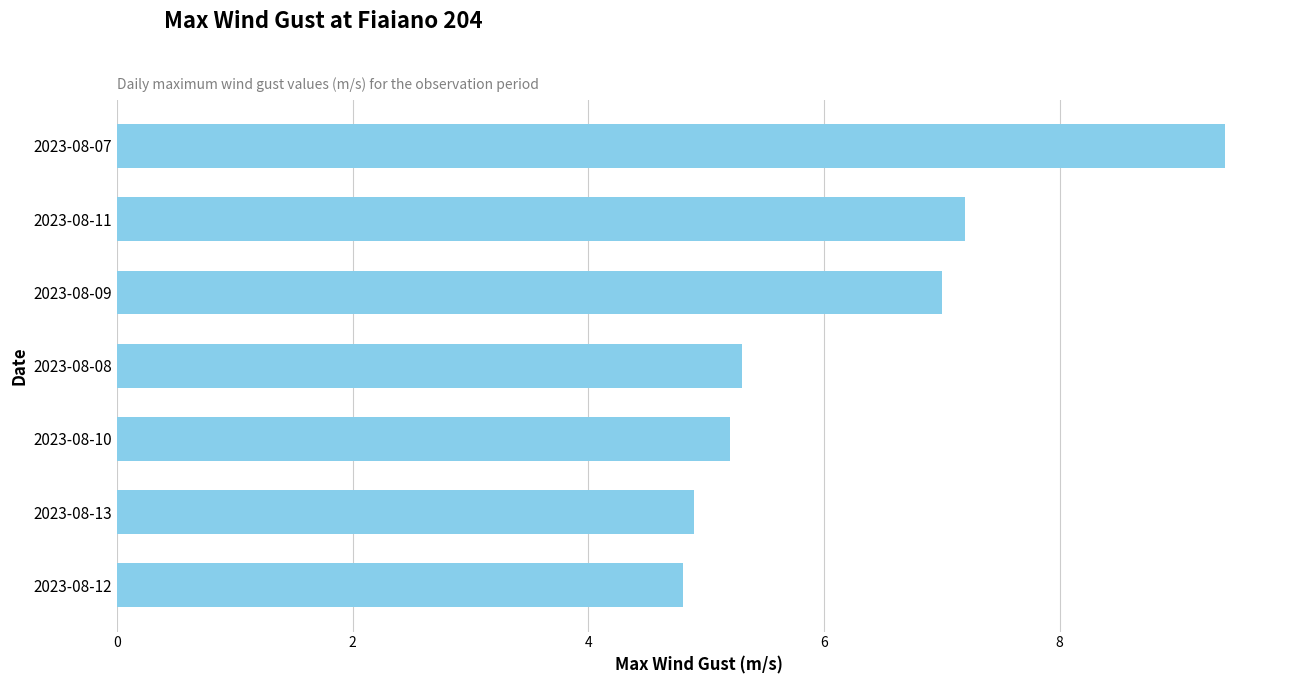

Reading top to bottom, transcribe all the data shown in this chart.

2023-08-07=9.4	2023-08-11=7.2	2023-08-09=7.0	2023-08-08=5.3	2023-08-10=5.2	2023-08-13=4.9	2023-08-12=4.8